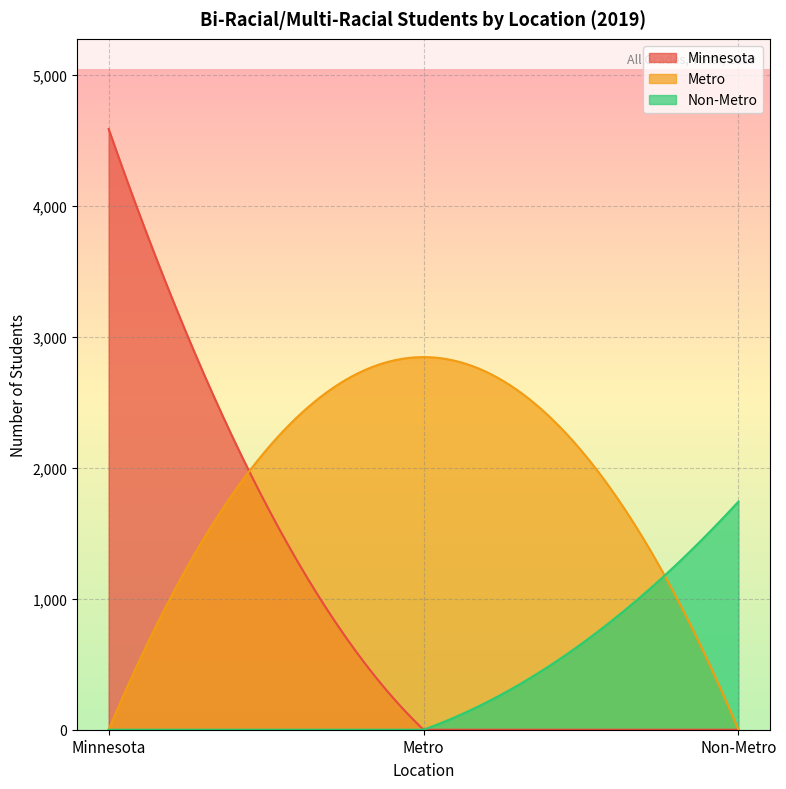

Which series has the largest total across all categories?

Metro